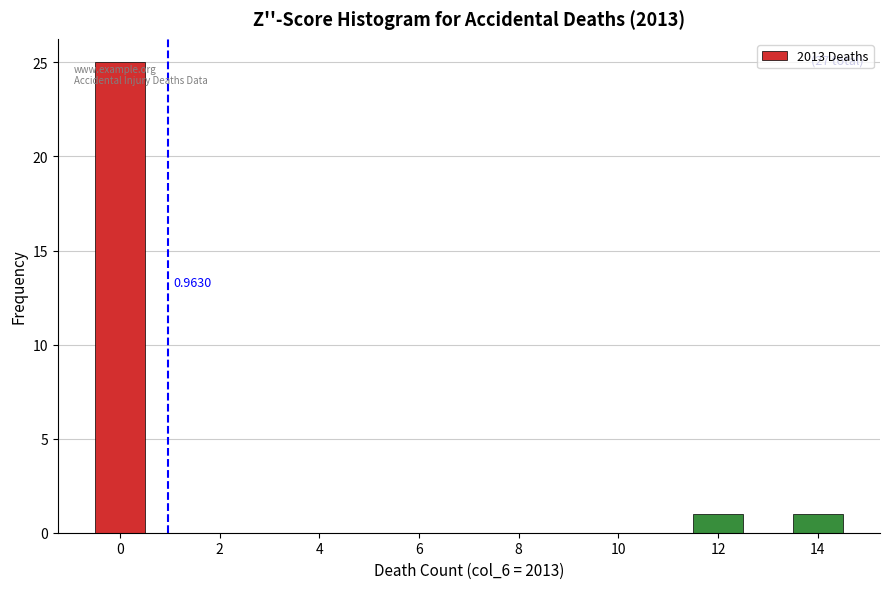

Which range on the x-axis has the tallest bar?

-0.5 to 0.5